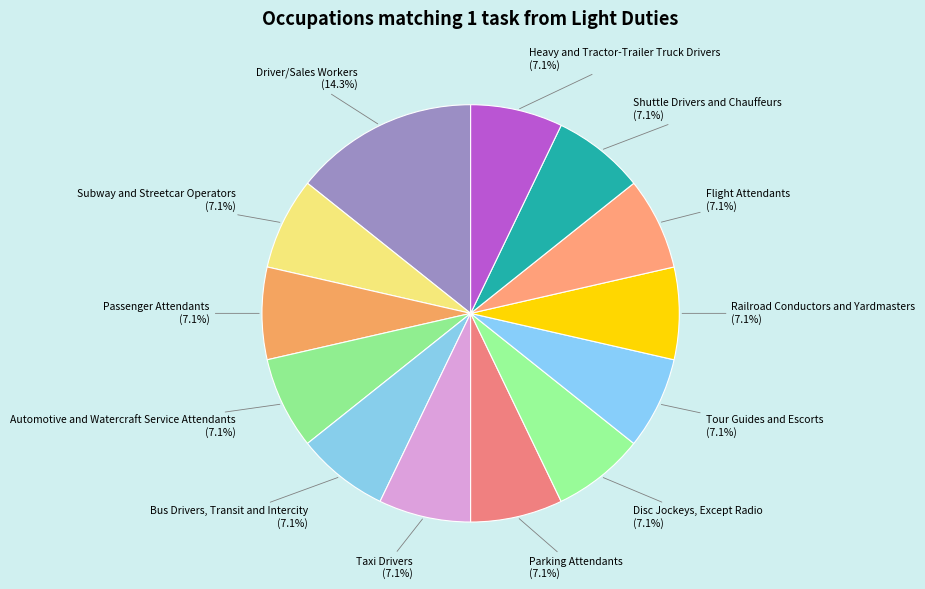

Rank the categories by value from highest to lowest.

Driver/Sales Workers, Subway and Streetcar Operators, Passenger Attendants, Automotive and Watercraft Service Attendants, Bus Drivers, Transit and Intercity, Taxi Drivers, Parking Attendants, Disc Jockeys, Except Radio, Tour Guides and Escorts, Railroad Conductors and Yardmasters, Flight Attendants, Shuttle Drivers and Chauffeurs, Heavy and Tractor-Trailer Truck Drivers